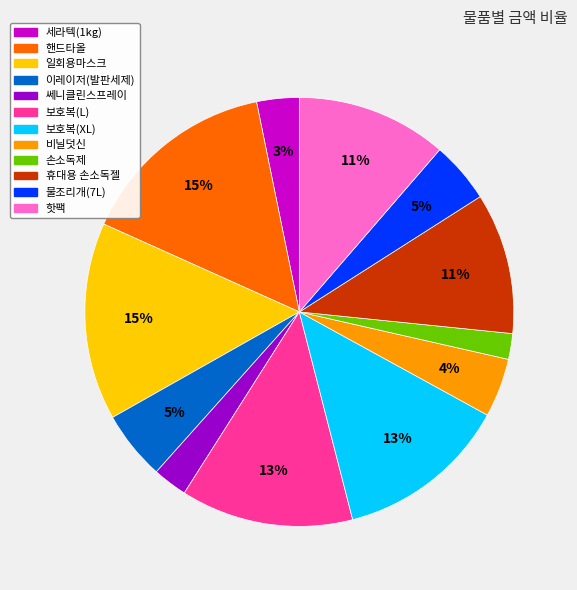

Do 물조리개(7L) and 일회용마스크 together represent more than half of the pie?

No